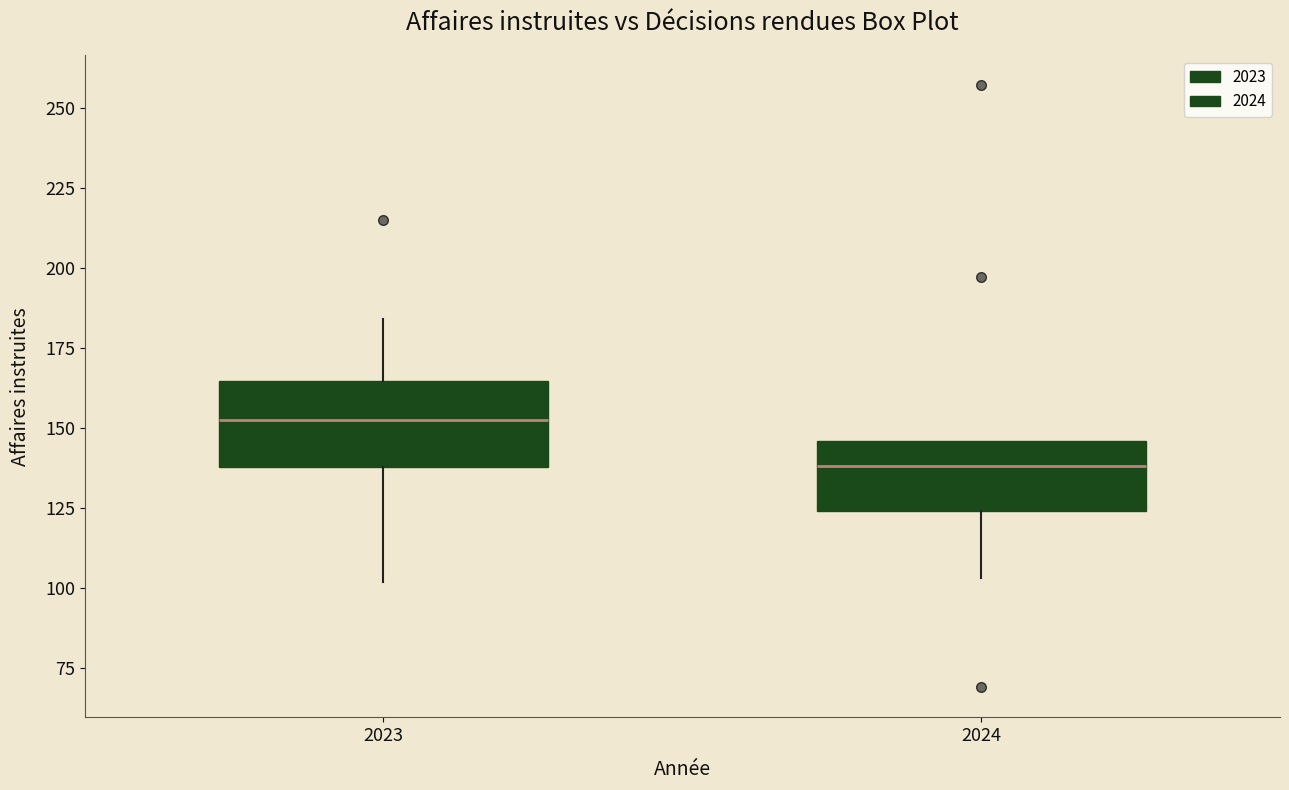

Reading left to right, transcribe this box plot: for each box, give where its median line is, the range the box spans, and where its two whiskers end, as read against the y-axis. The values are not printed on the chart, so give them approximately, as read against the axis.

2023: median 155, box 140 to 165, whiskers 100 to 185
2024: median 140, box 125 to 145, whiskers 105 to 145